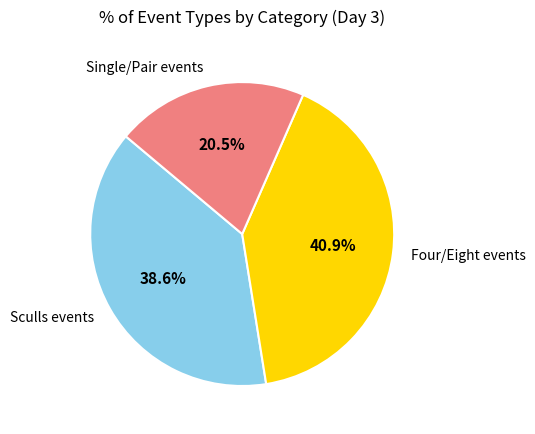

What is the ratio of the value at Sculls events to the value at Single/Pair events?

1.9